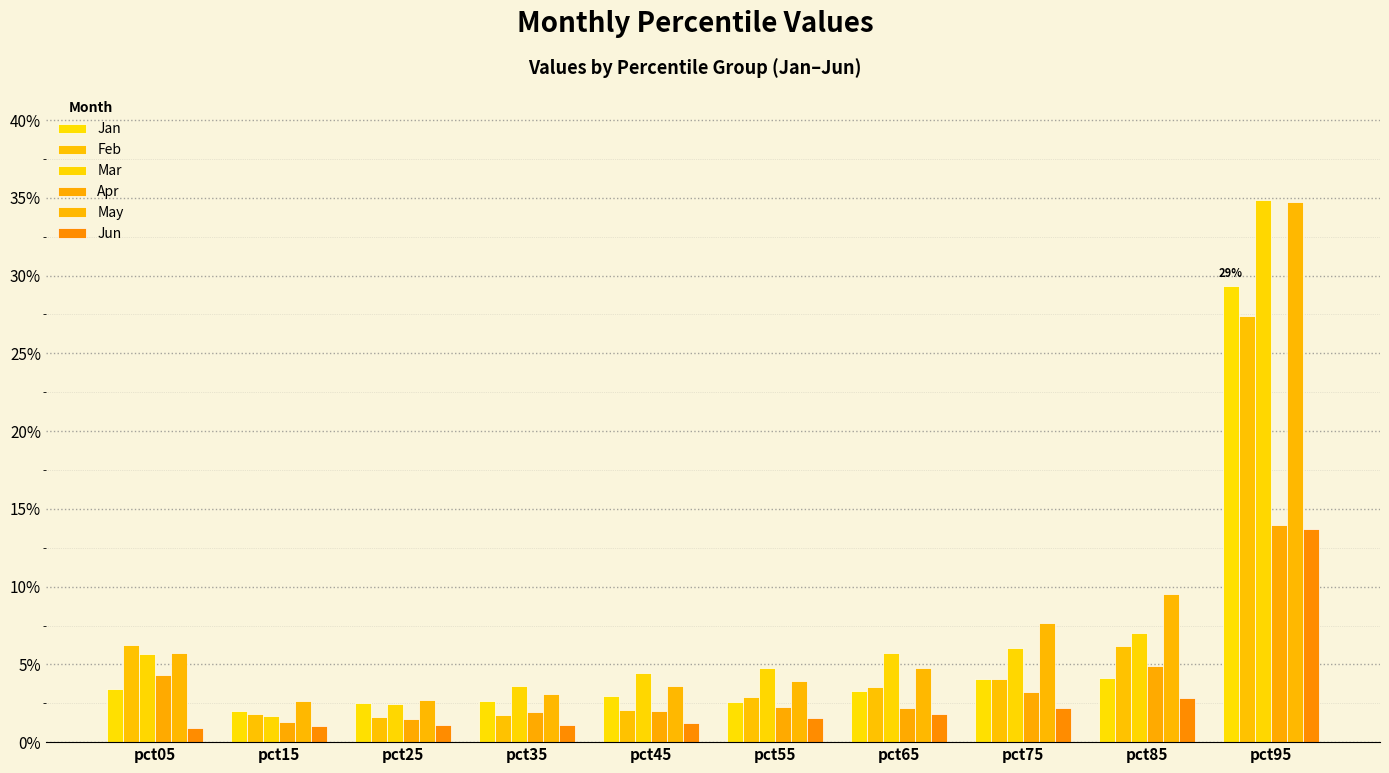

Does the chart contain stacked bars?

No